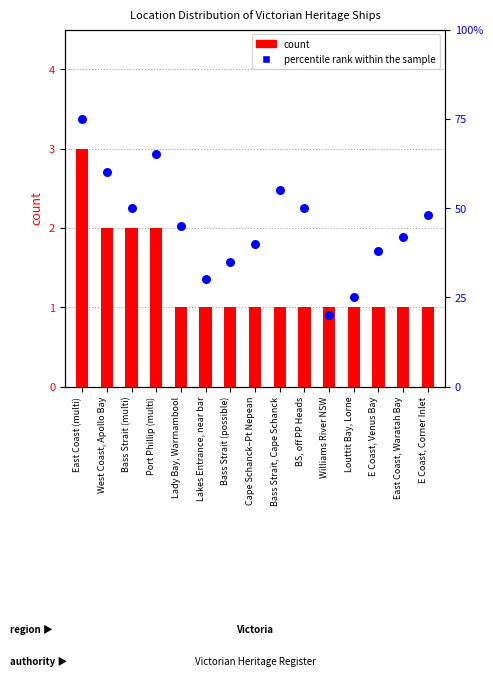

Is the value of count at Lakes Entrance, near bar greater than the value of percentile rank within the sample at Cape Schanck–Pt Nepean?

No